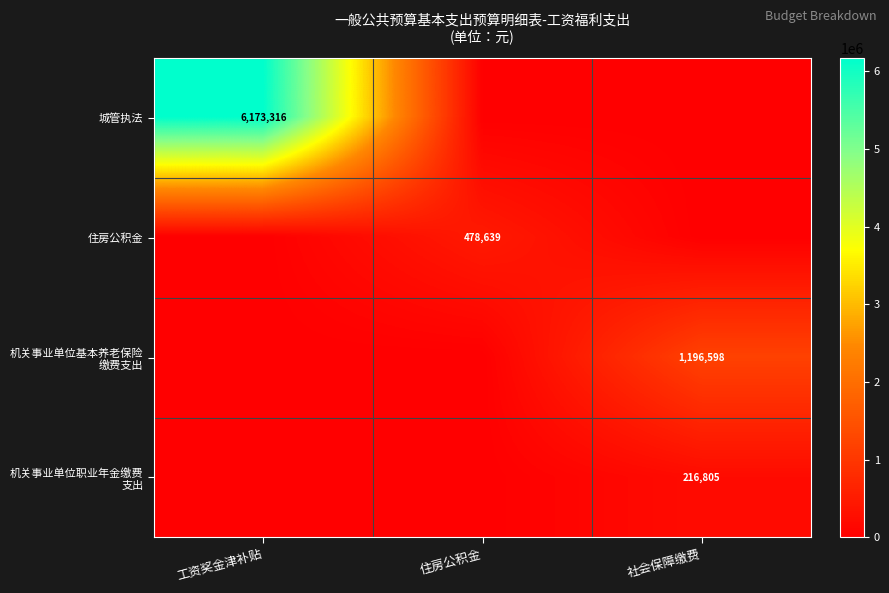

What is the difference between the 机关事业单位基本养老保险 缴费支出 values at 社会保障缴费 and 工资奖金津补贴?

1196598.2